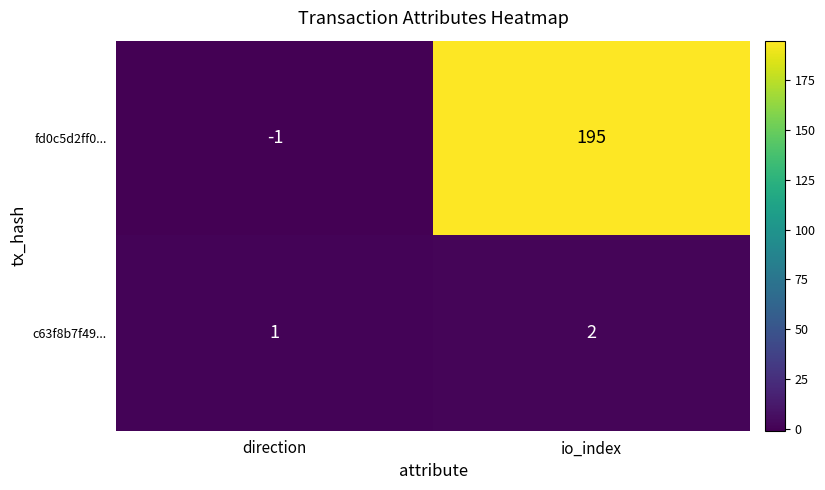

At which label is fd0c5d2ff0... closest to 97?

direction